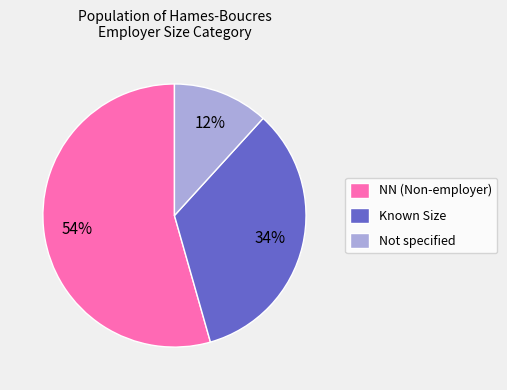

To the nearest percent, what is the average slice percentage?

33%